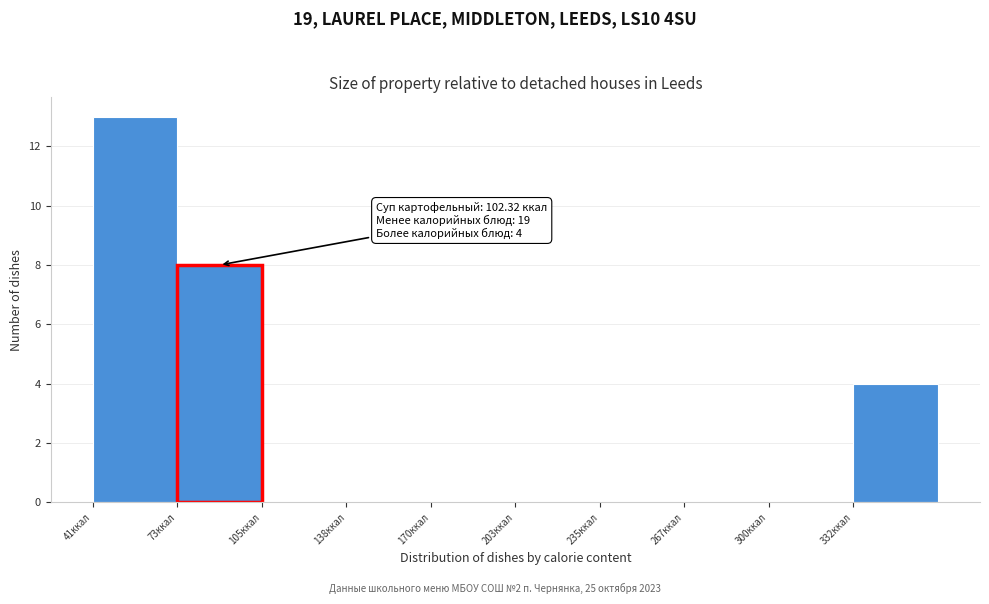

Over which range of the x-axis is the bar tallest?

40 to 75